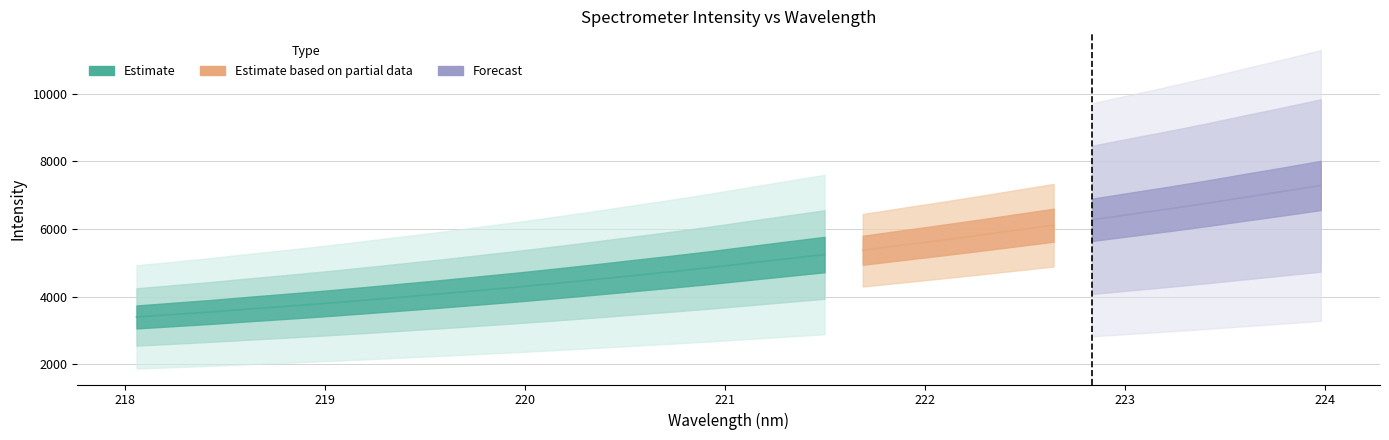

What value does the data have at 218.442?

3549.2